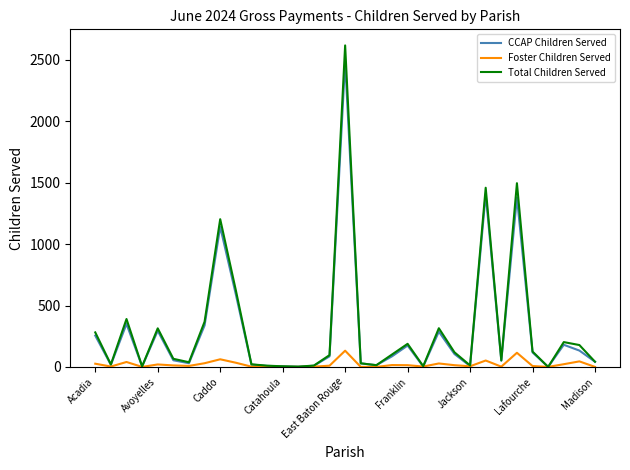

How many lines are shown in the chart?

3